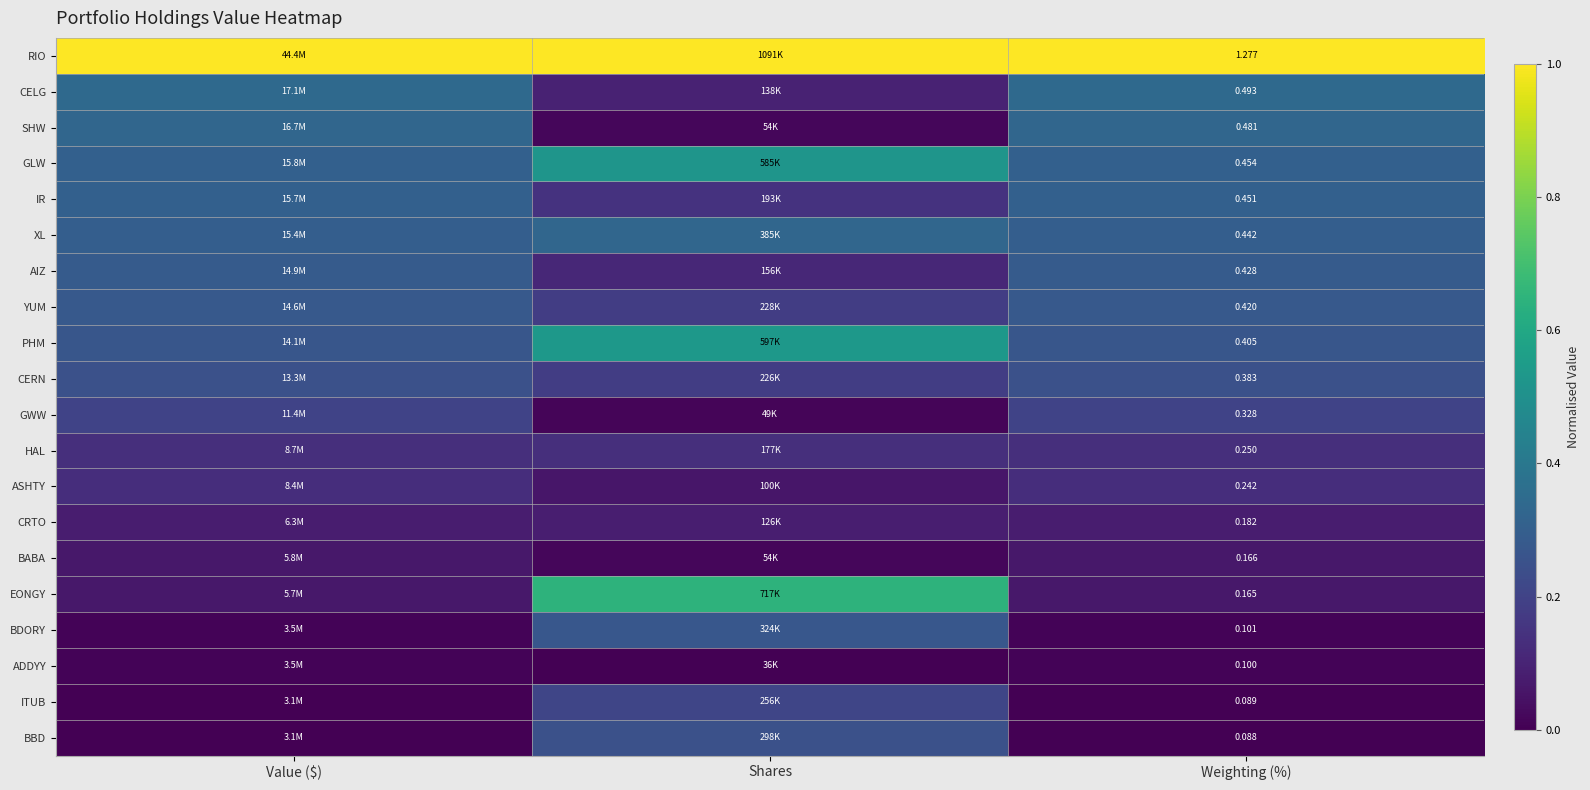

At Weighting (%), list the series in order from largest to smallest.

RIO, CELG, SHW, GLW, IR, XL, AIZ, YUM, PHM, CERN, GWW, HAL, ASHTY, CRTO, BABA, EONGY, BDORY, ADDYY, ITUB, BBD